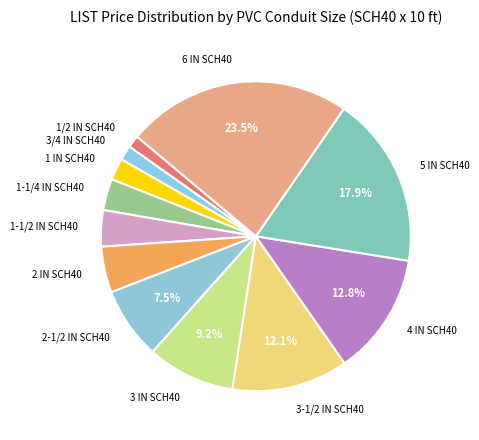

The 3 IN SCH40 slice represents 9% of the pie. True or false?

True